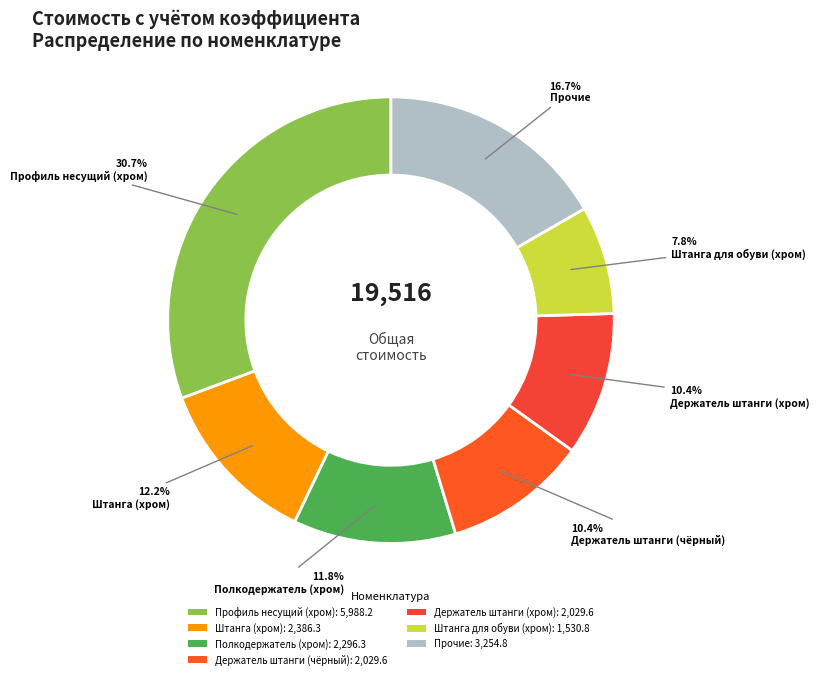

Which slice is the largest?

Профиль несущий (хром): 5,988.2